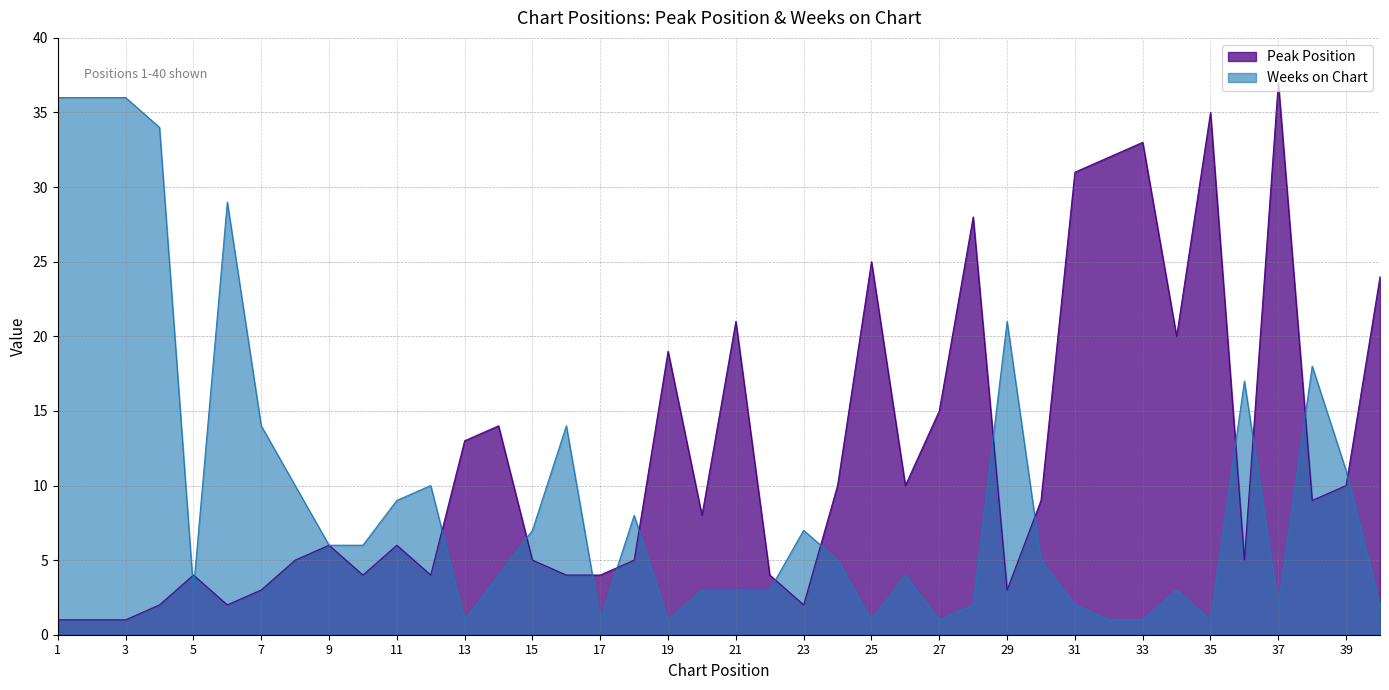

Rank the series by their maximum value, from lowest to highest.

Weeks on Chart, Peak Position